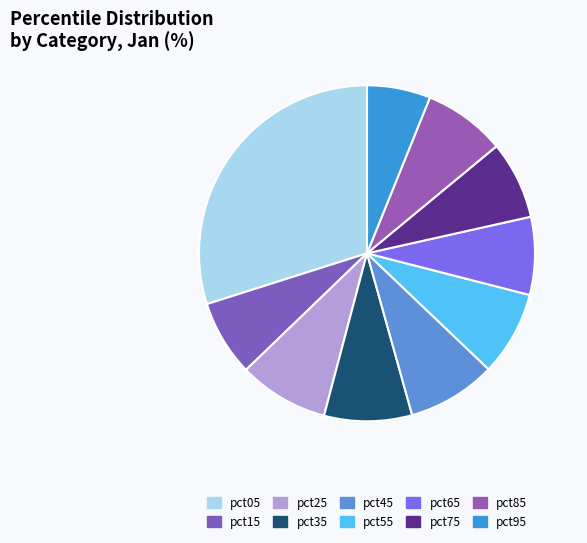

Is it true that pct85 is 8% of the pie?

True